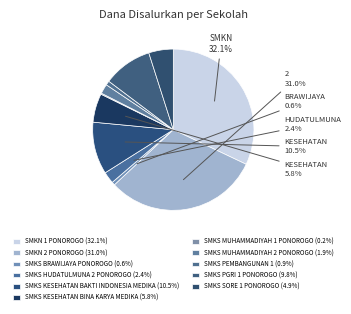

Does any single category account for the majority?

No